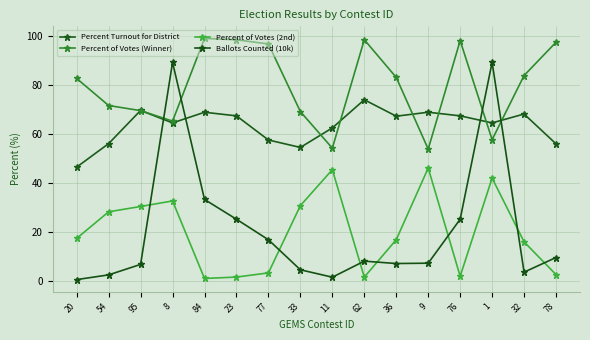

At which label does Percent of Votes (Winner) first exceed 83?

84